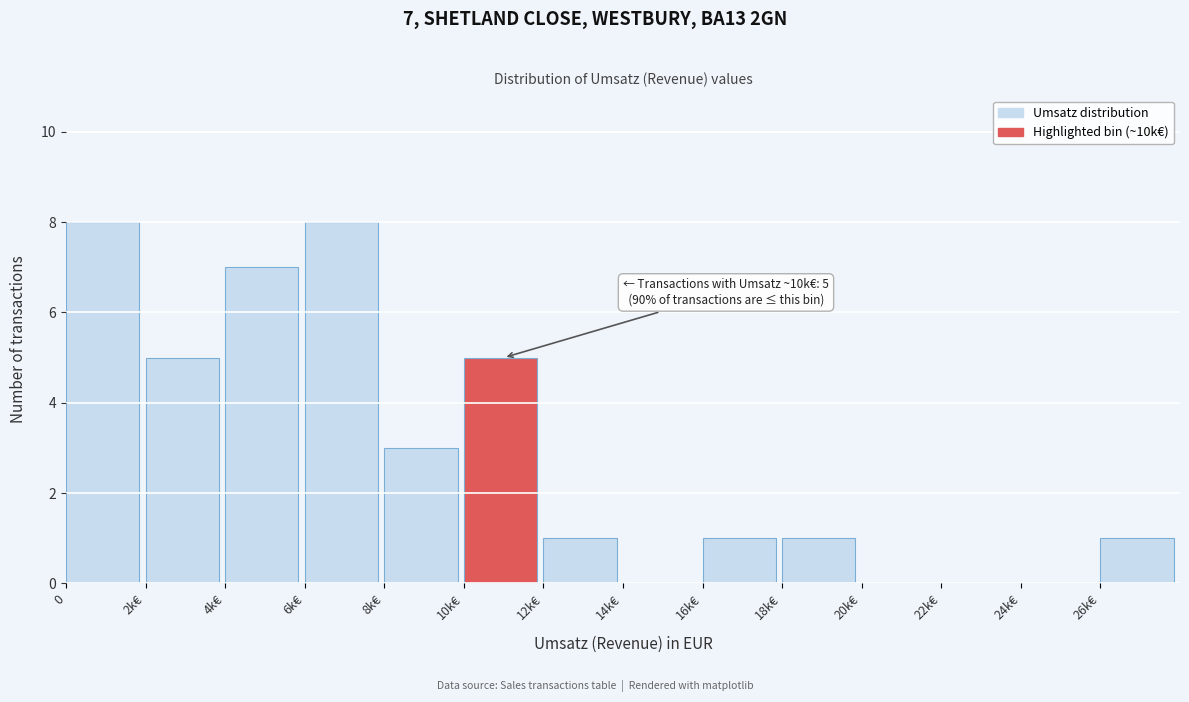

Reading left to right, extract all data points from this chart.

0=8	2k€=5	4k€=7	6k€=8	8k€=3	10k€=5	12k€=1	14k€=0	16k€=1	18k€=1	20k€=0	22k€=0	24k€=0	26k€=1